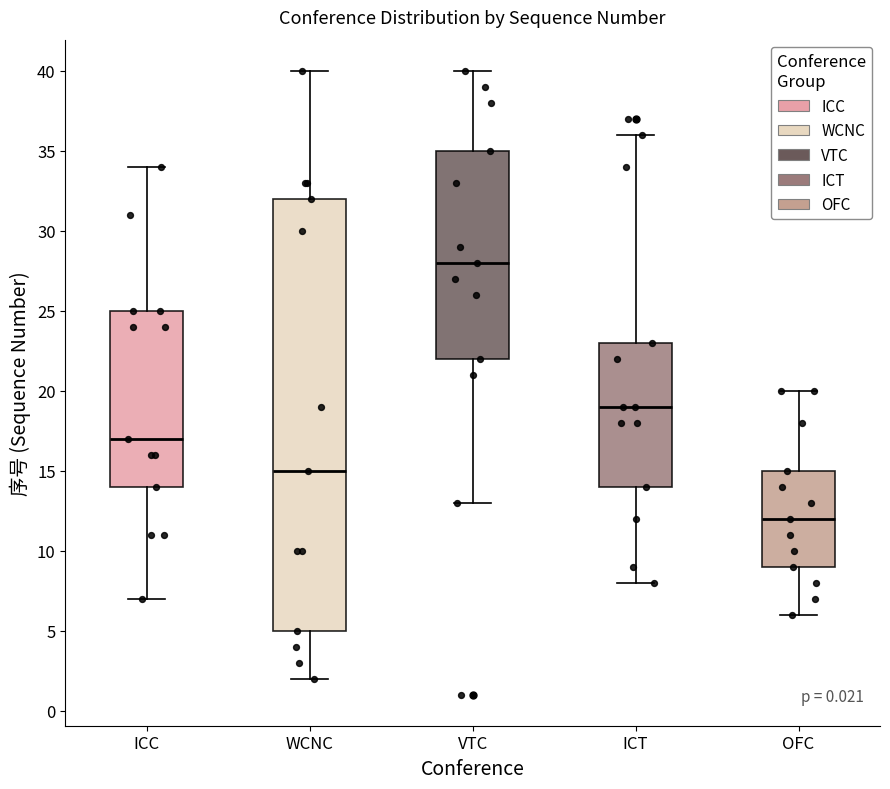

Where does the median line of the box for OFC sit on the y-axis? The values are not printed on the chart, so give them approximately, as read against the axis.

12